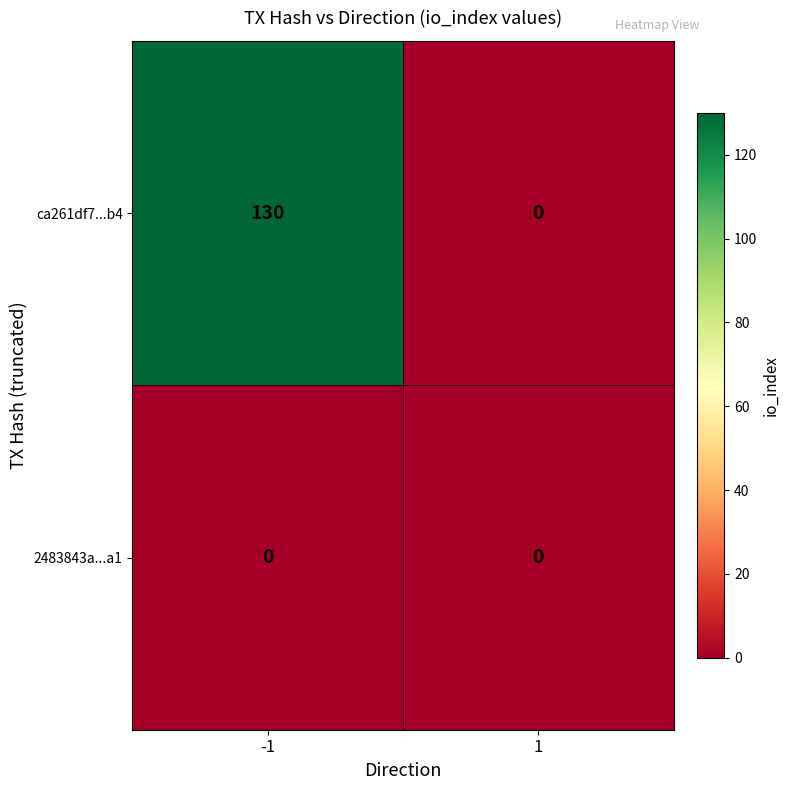

Reading left to right, transcribe all the data shown in this chart.

ca261df7...b4: -1=130	1=0
2483843a...a1: -1=0	1=0